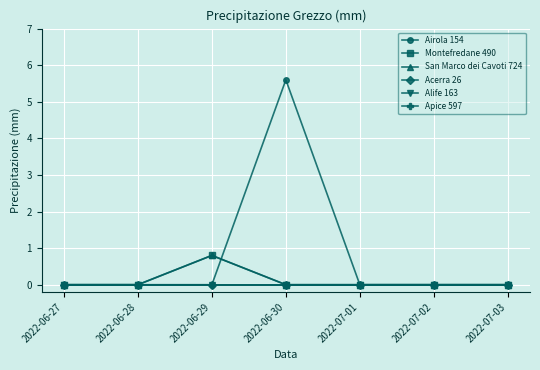

Does the chart have visible grid lines?

Yes